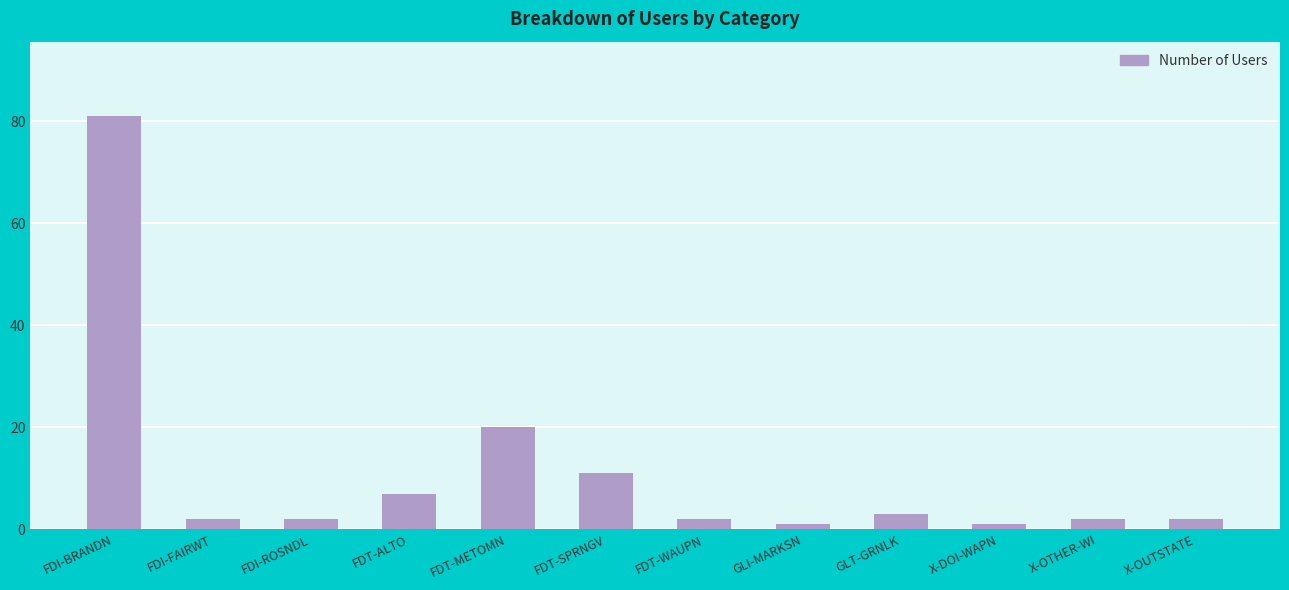

Which label corresponds to the largest value in the chart?

FDI-BRANDN